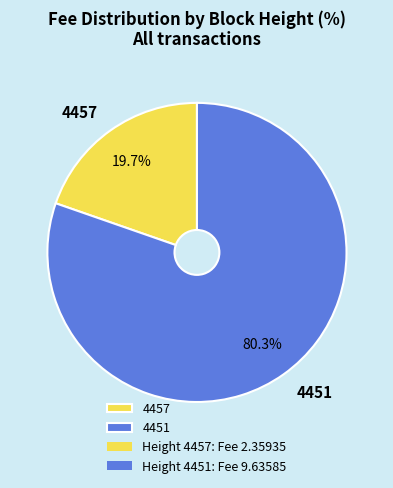

Which category has the smallest portion of the pie?

4457